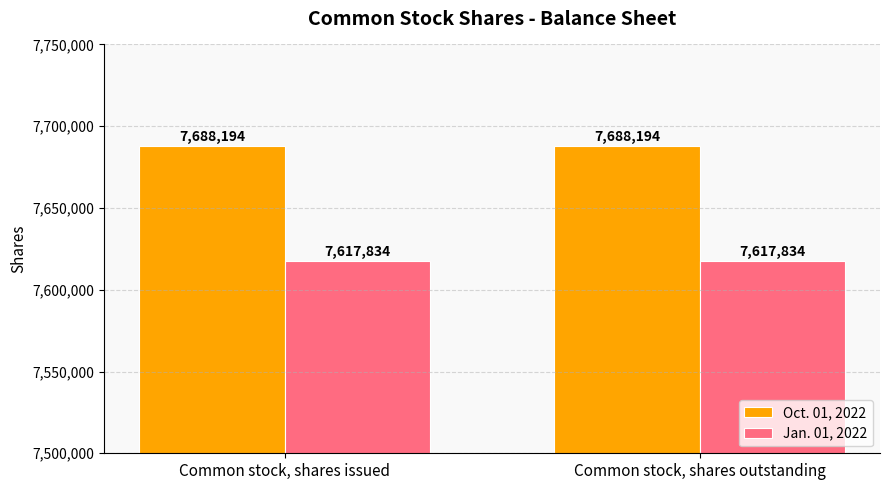

Reading right to left, list all the values displayed in this chart.

Oct. 01, 2022: 7688194	7688194
Jan. 01, 2022: 7617834	7617834